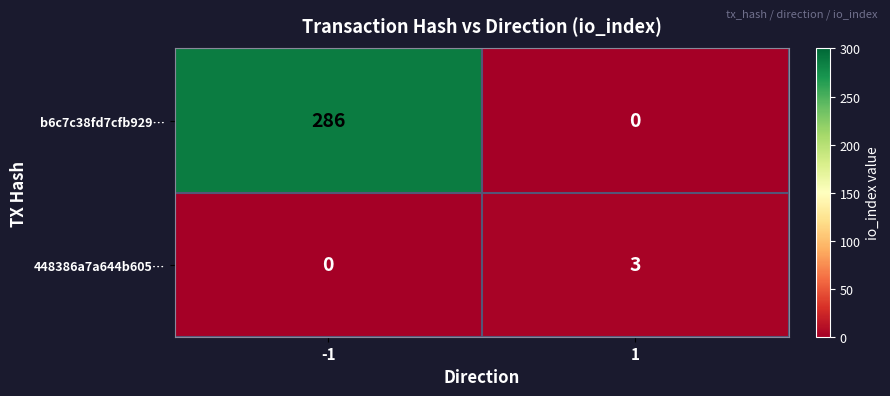

List the series in order of their overall mean, lowest first.

448386a7a644b605…, b6c7c38fd7cfb929…